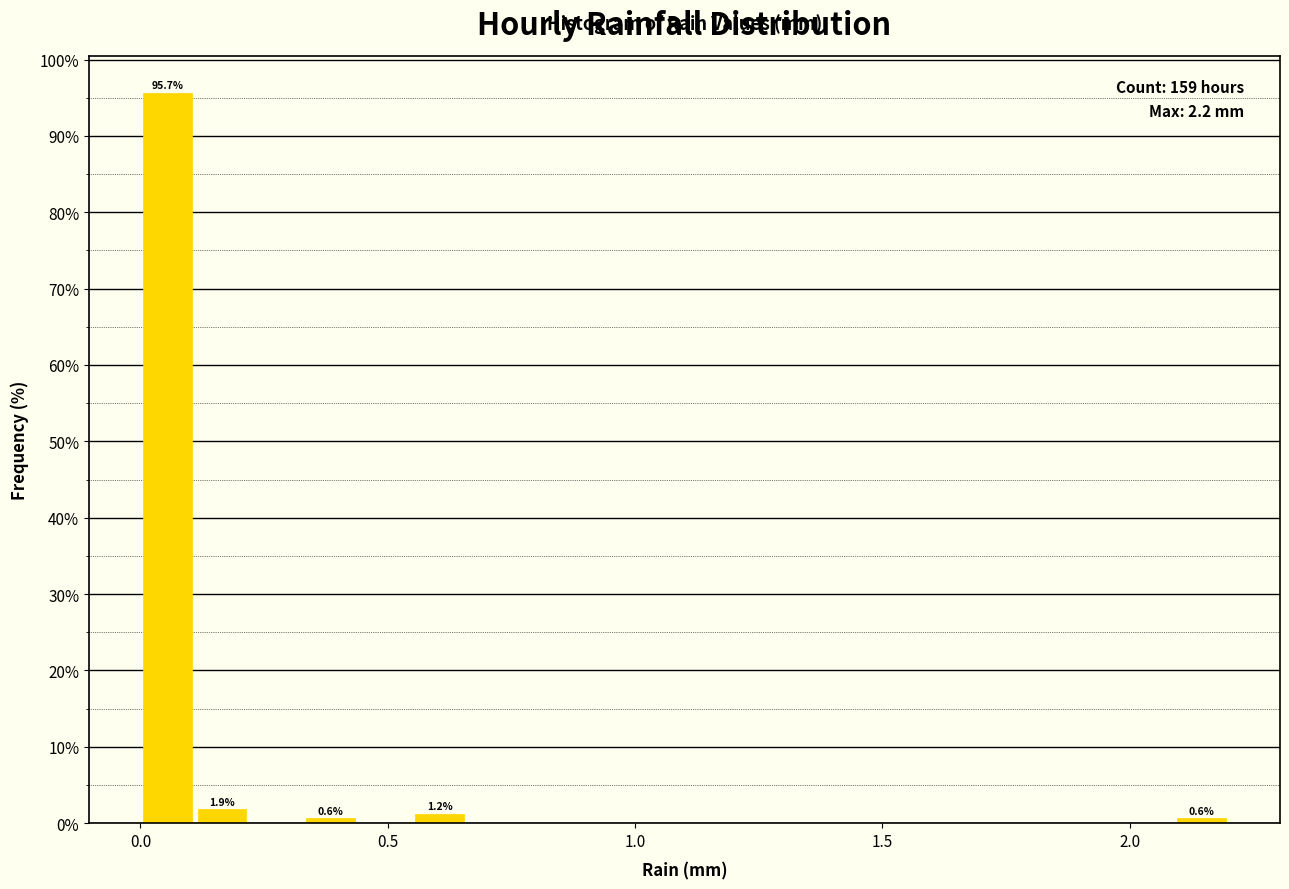

Read against the x-axis, roughly where is the centre of the tallest bar?

0.05